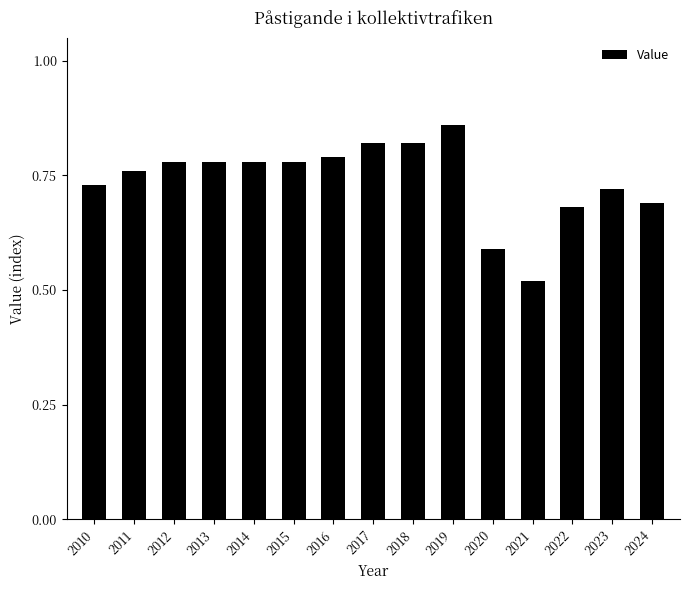

Between 2024 and 2015, which is larger?

2015